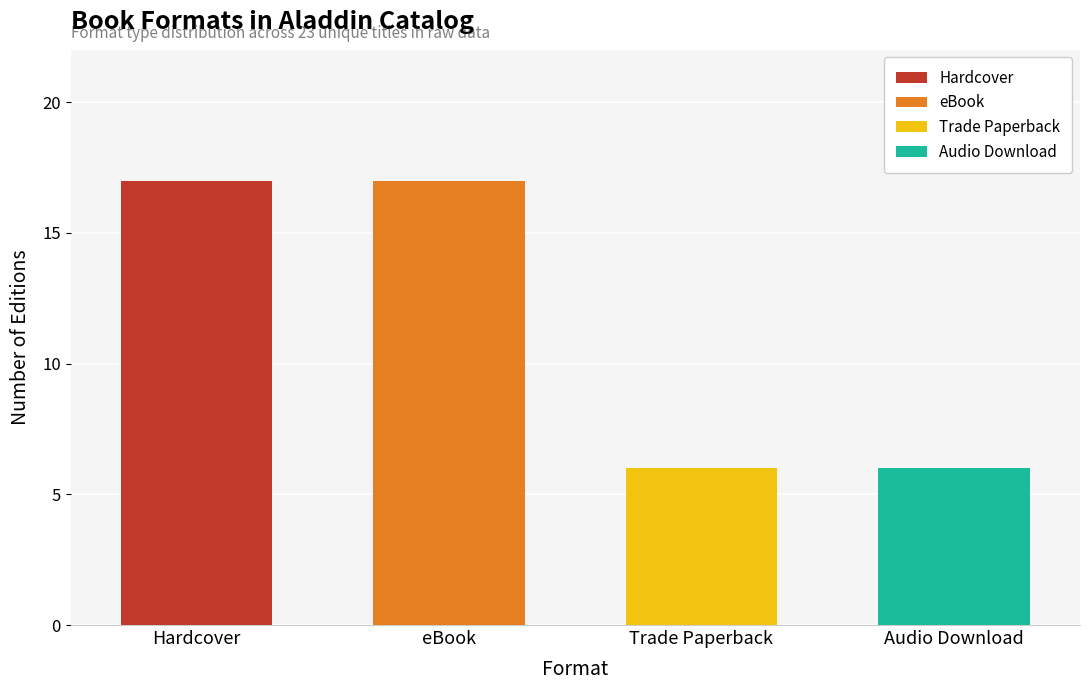

Rank the series by their maximum value, from highest to lowest.

Hardcover, eBook, Trade Paperback, Audio Download